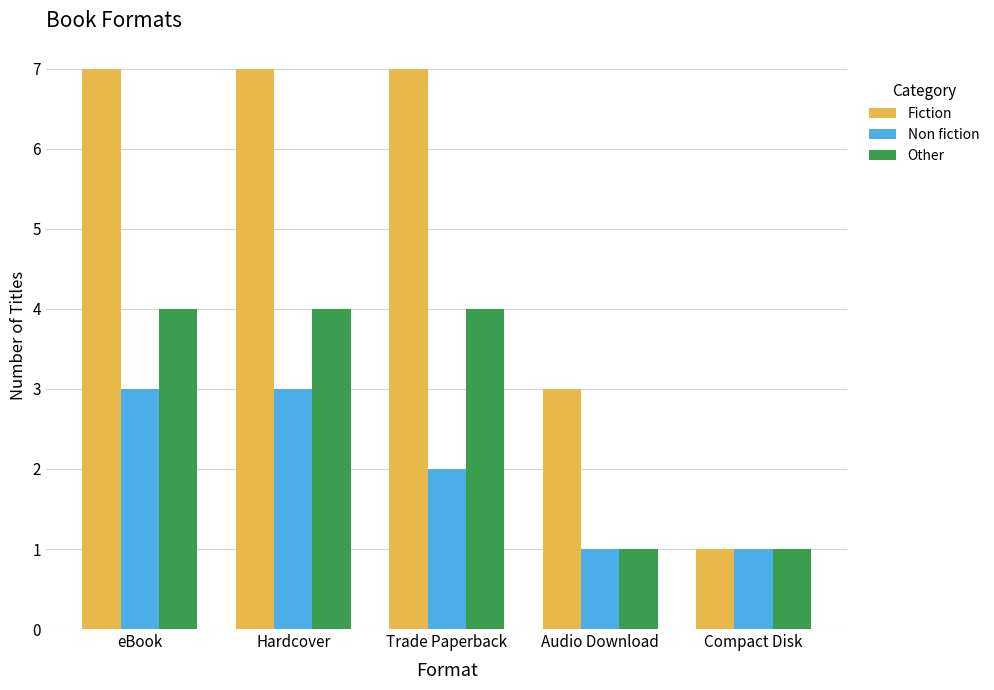

What is the sum of the Other values at Hardcover and Trade Paperback?

8